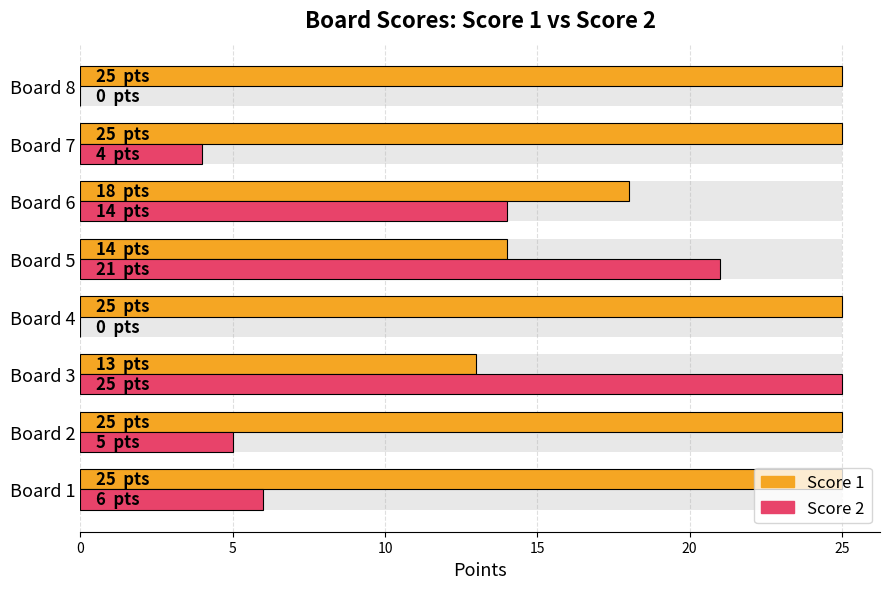

The Score 1 series shows 17 at Board 7. True or false?

False